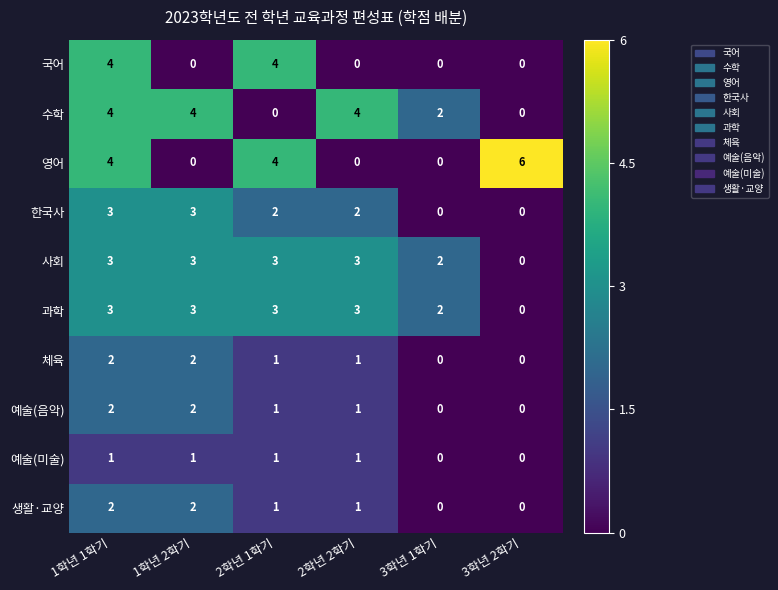

True or false: 영어 has a value of 0 at 1학년 2학기.

True